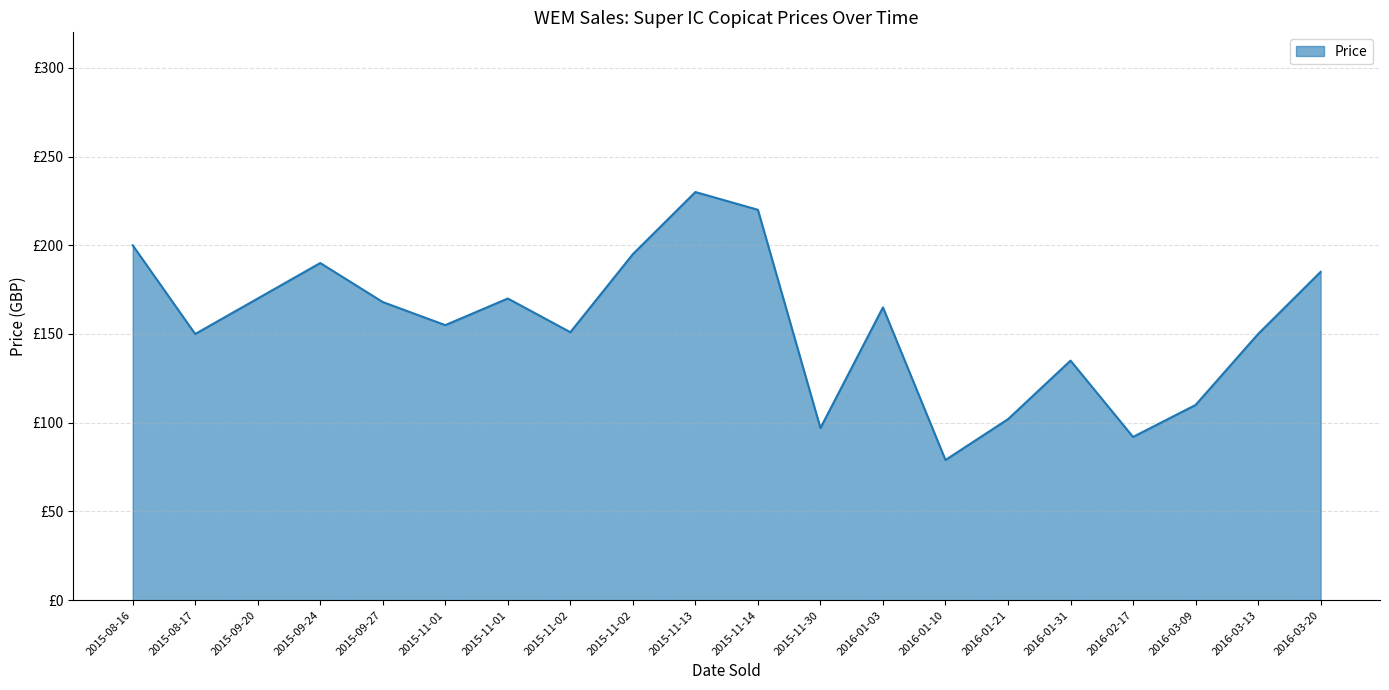

Is this an area chart (filled region under the line)?

Yes